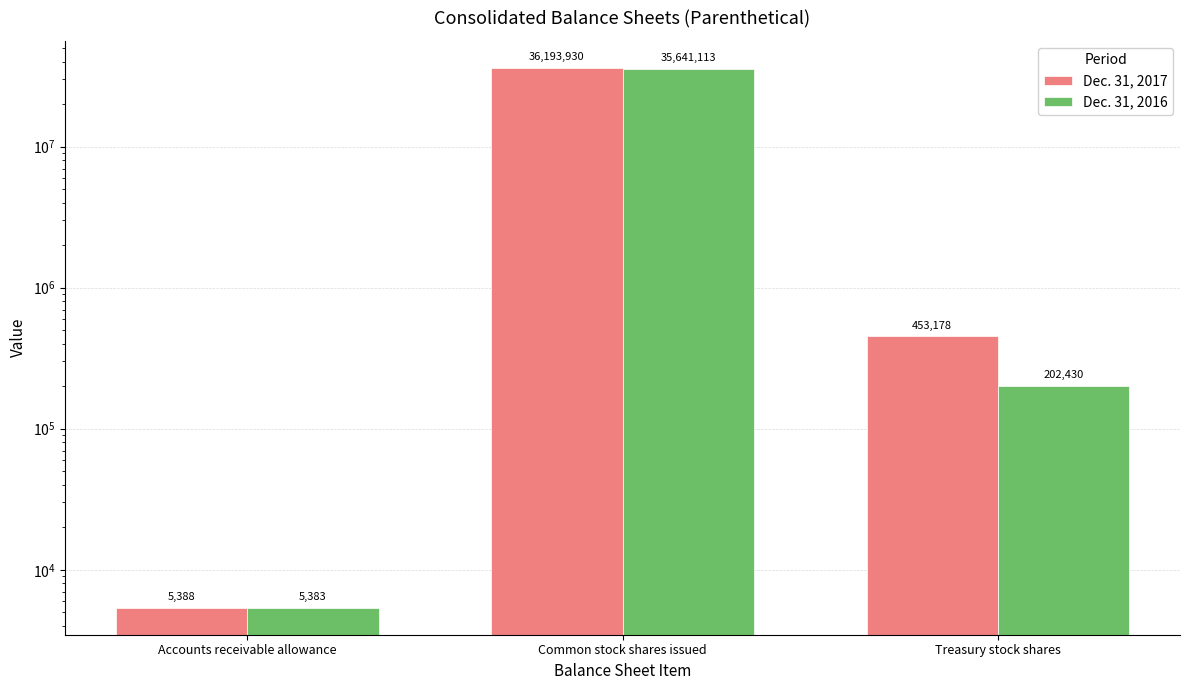

How many bars are there in total?

6